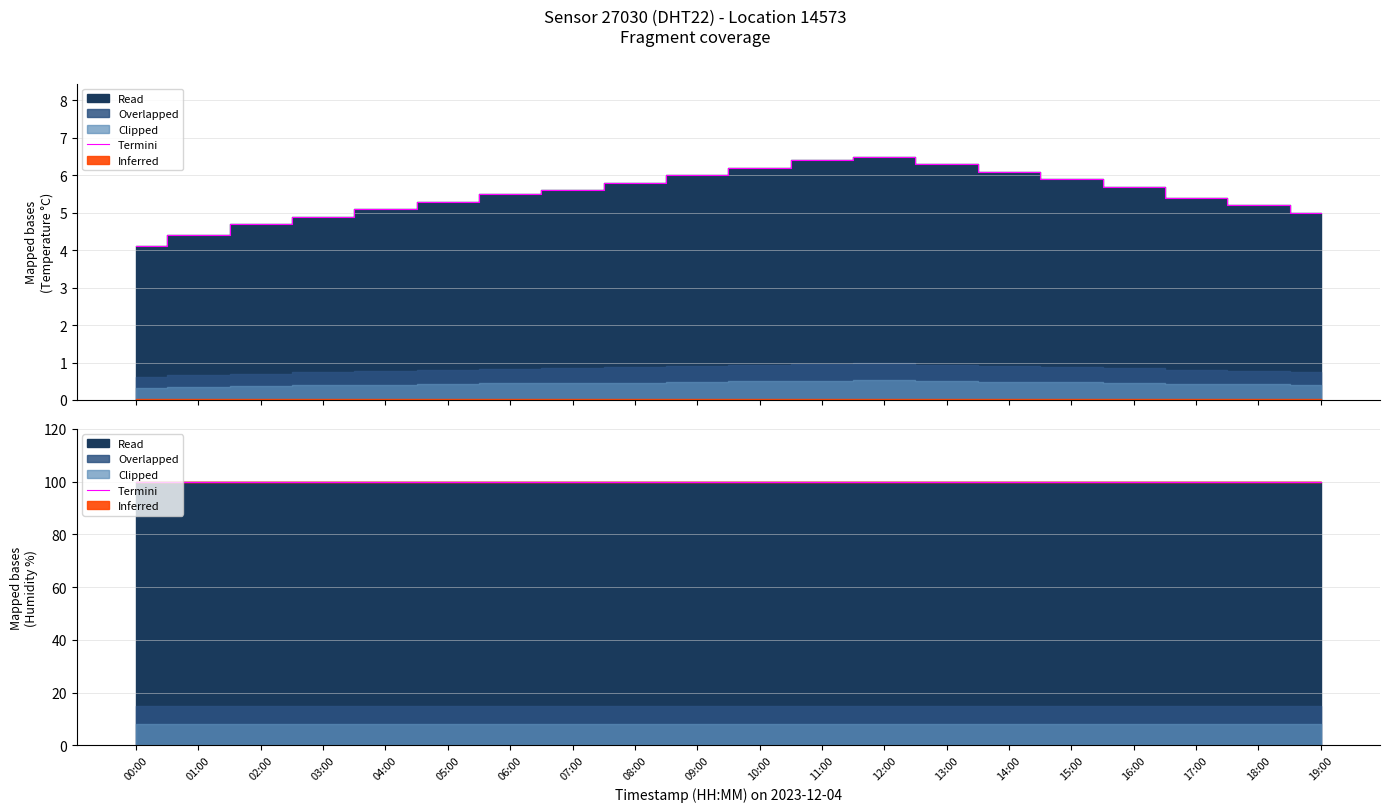

The chart shows a value of 4.7 at 02:00. True or false?

True